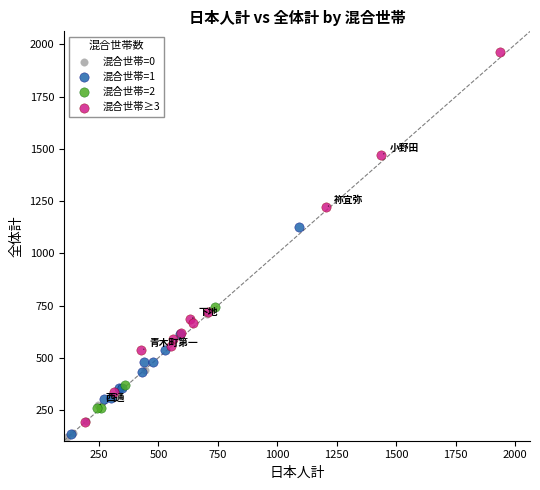

What are all the series names shown in the legend?

混合世帯=0, 混合世帯=1, 混合世帯=2, 混合世帯≥3